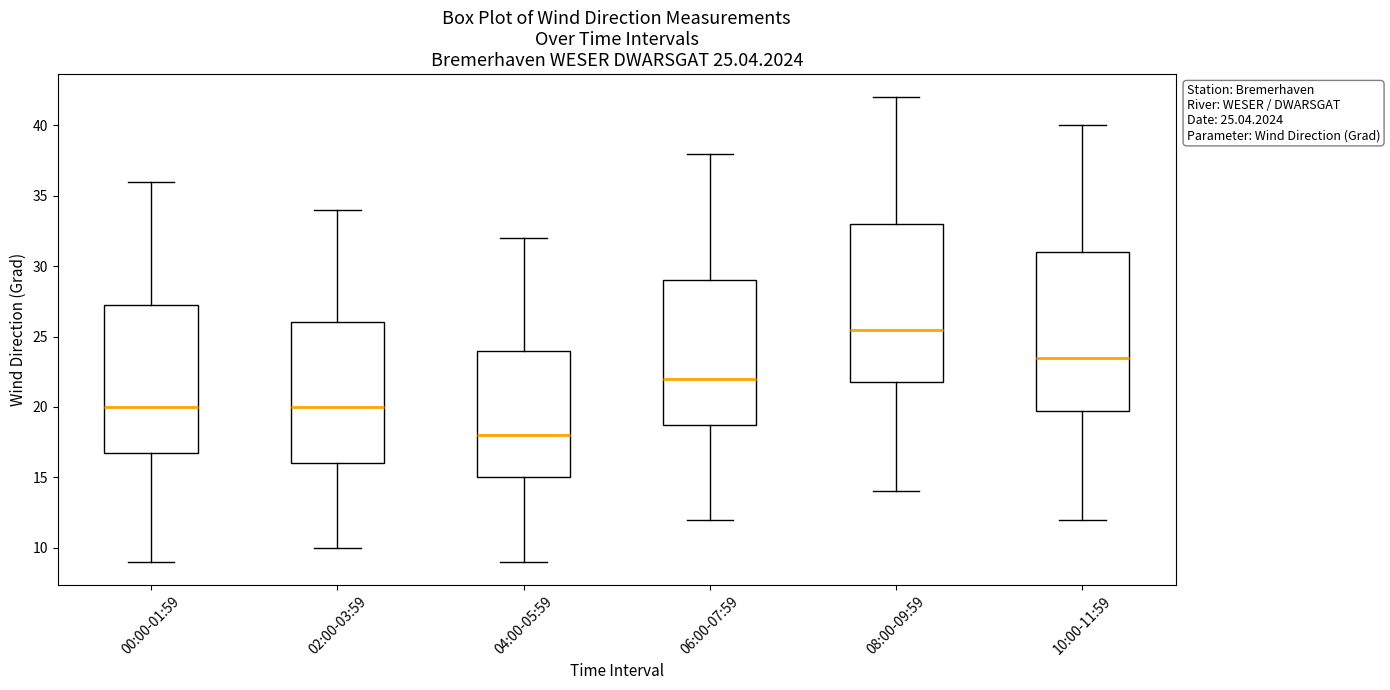

Which box has the lowest median line?

04:00-05:59